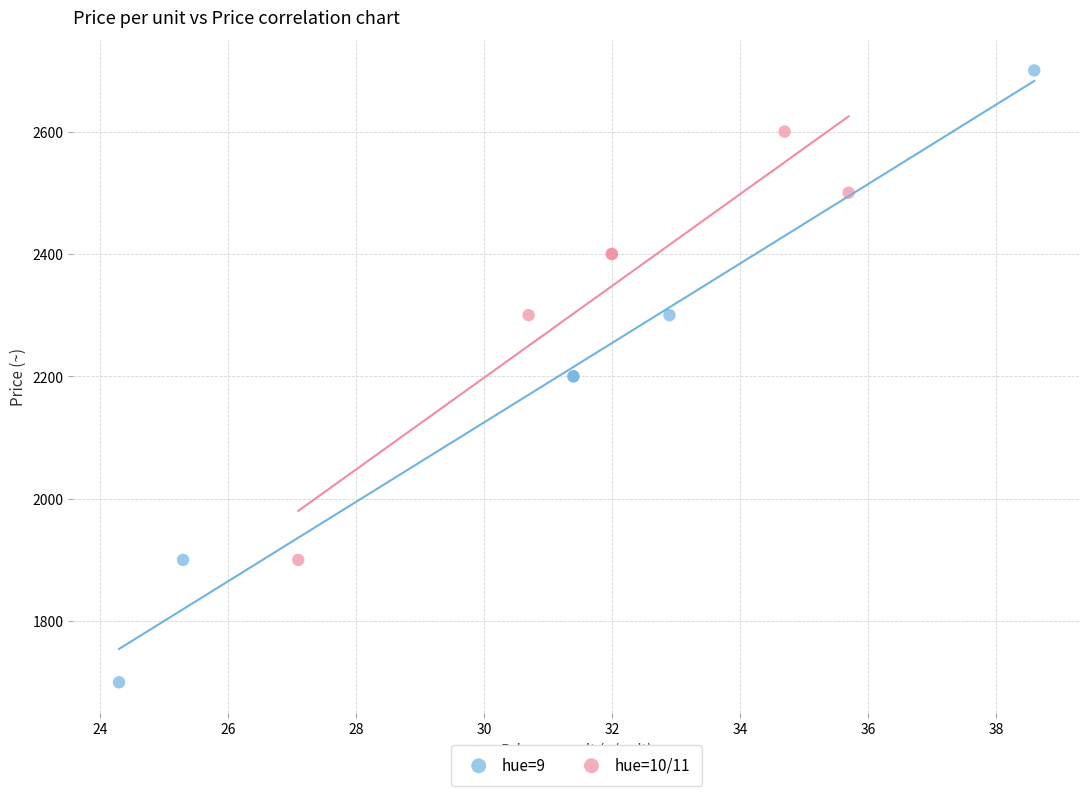

Which series reaches the minimum Y coordinate?

hue=9